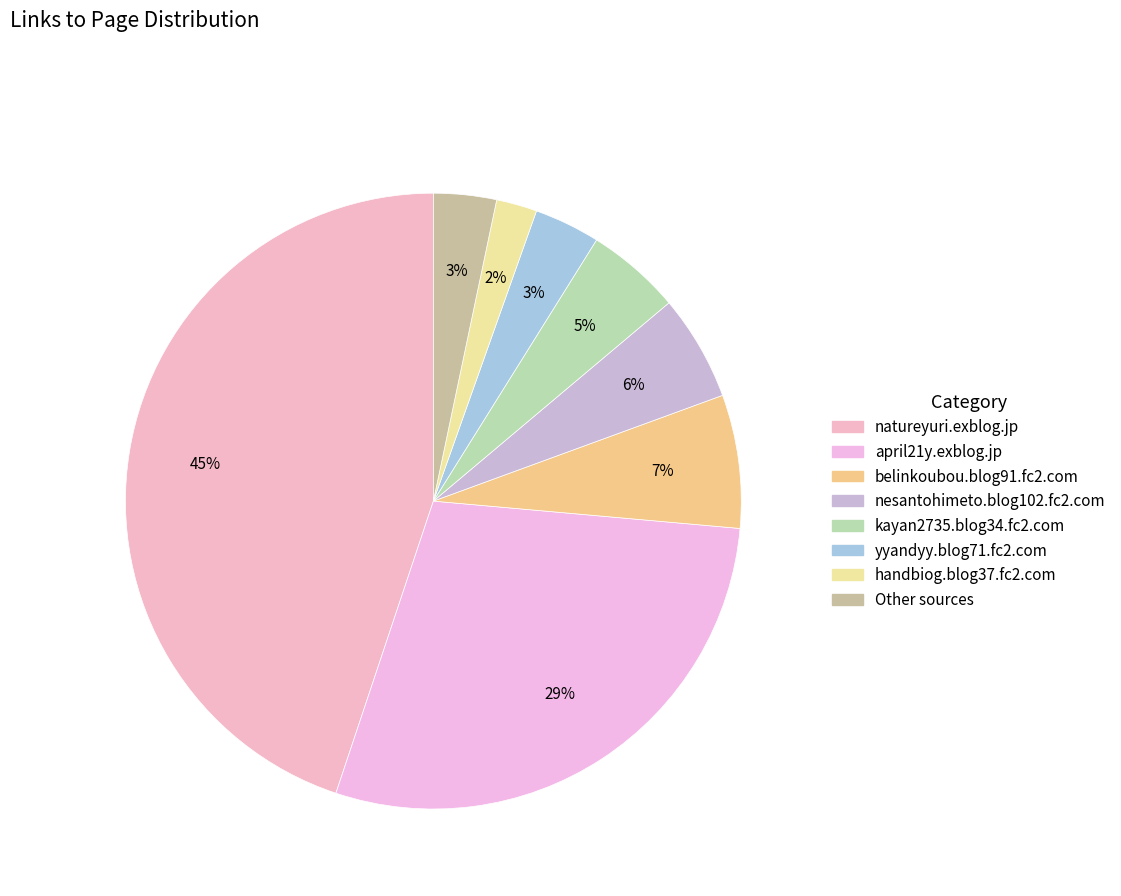

Count the number of slices in the pie.

8